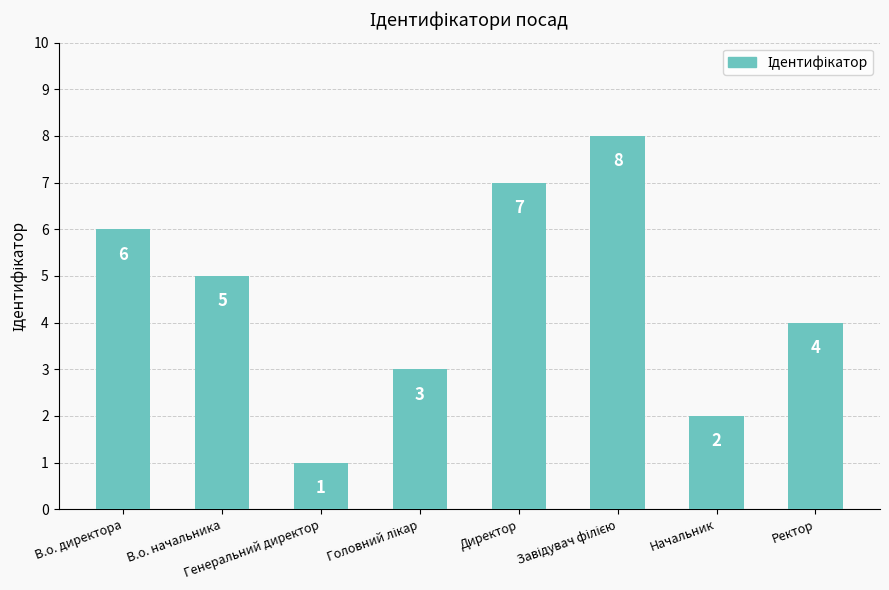

The value at В.о. начальника is 5. True or false?

True